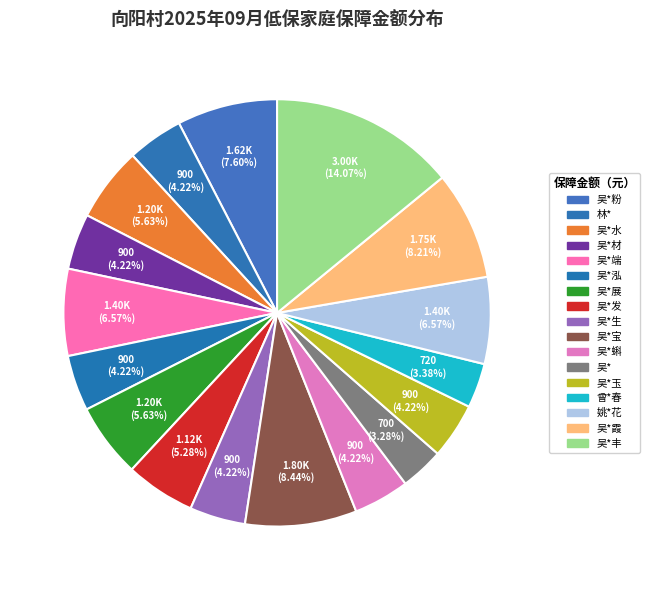

Count the number of slices in the pie.

17